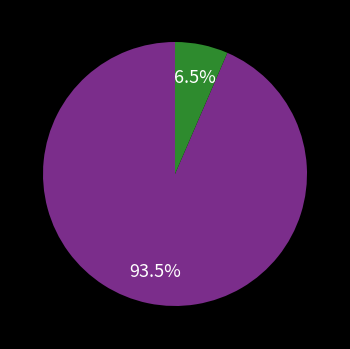

To the nearest percent, what is the difference between the largest and smallest slice percentages?

87%